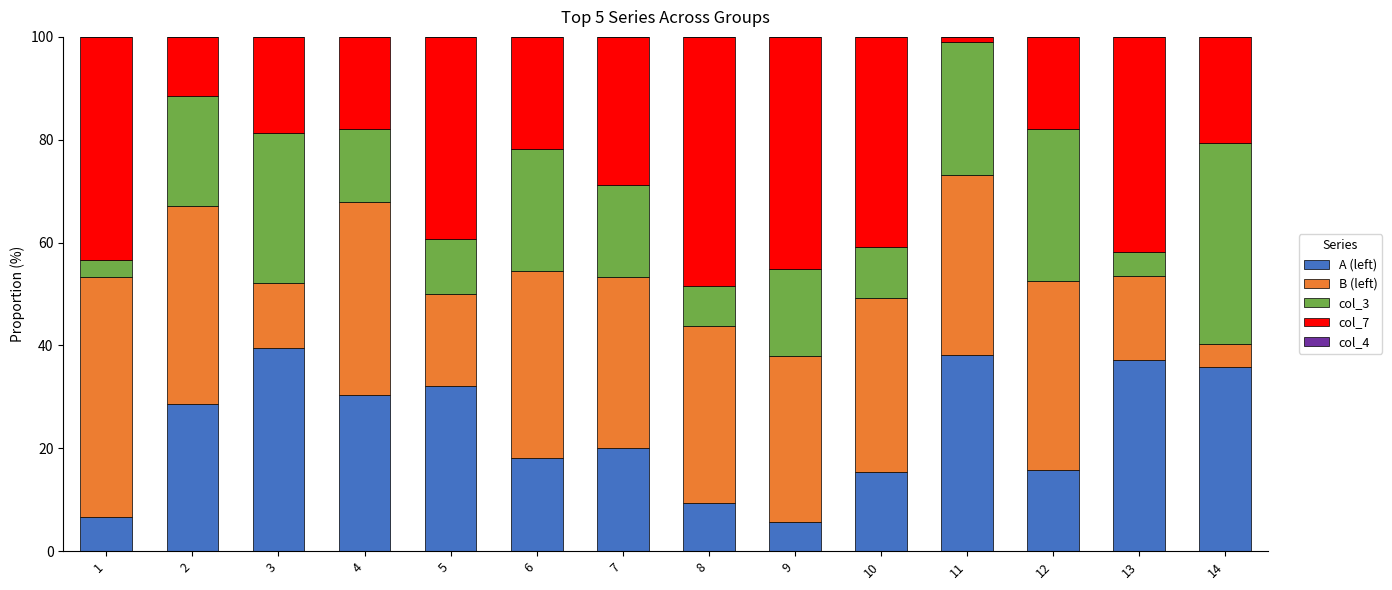

The value of A (left) at 3 is 18.6. True or false?

False